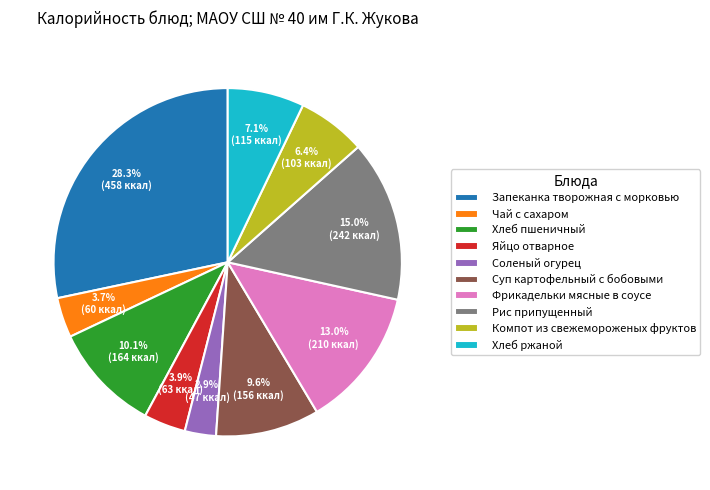

What is the smallest slice in the pie chart?

Соленый огурец